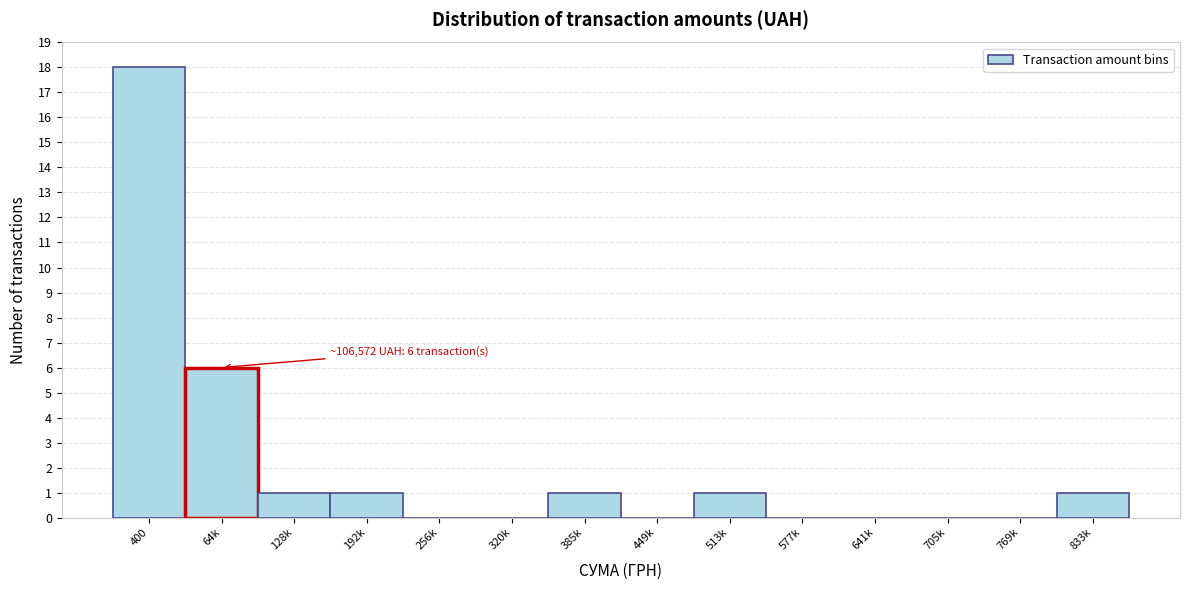

Reading left to right, what are all the values shown in this chart?

400=18	64k=6	128k=1	192k=1	256k=0	320k=0	385k=1	449k=0	513k=1	577k=0	641k=0	705k=0	769k=0	833k=1